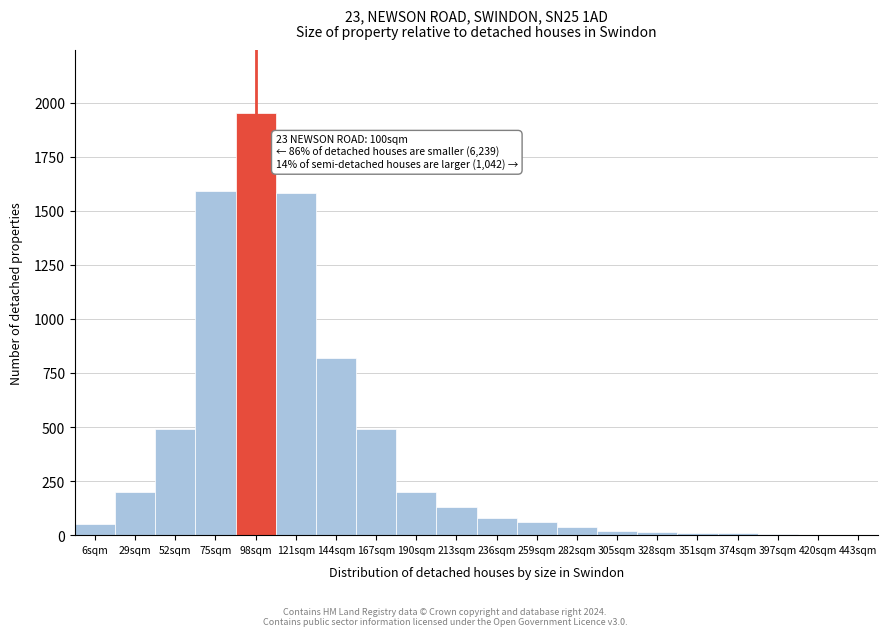

Where is the data nearest to the value 976?

144sqm